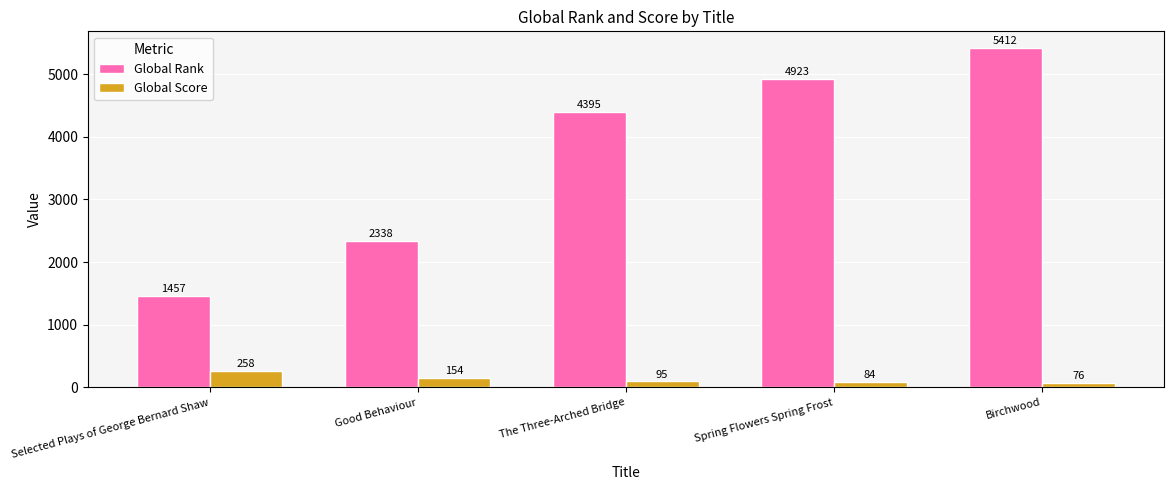

Does the chart contain any negative values?

No